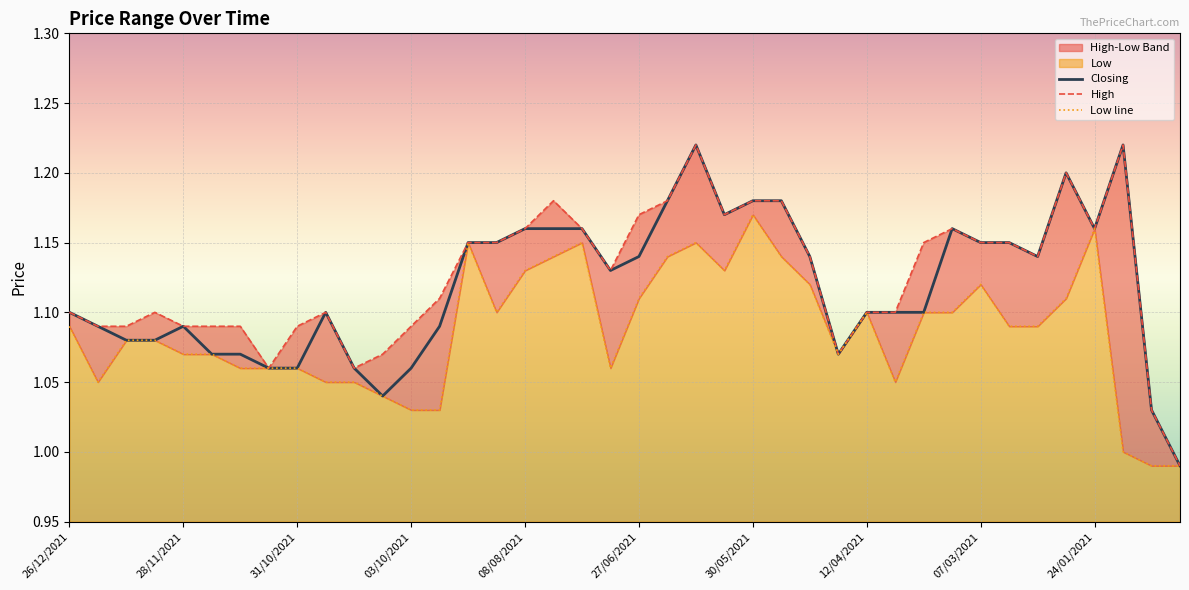

What is the difference between the maximum and minimum values in the Low line series?

0.2